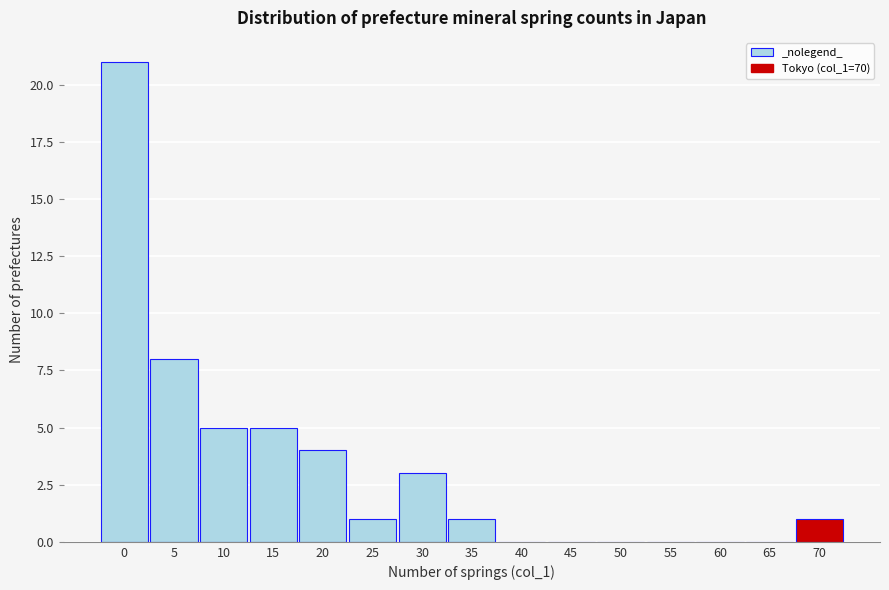

Reading right to left, what are all the values shown in this chart?

70=1	65=0	60=0	55=0	50=0	45=0	40=0	35=1	30=3	25=1	20=4	15=5	10=5	5=8	0=21